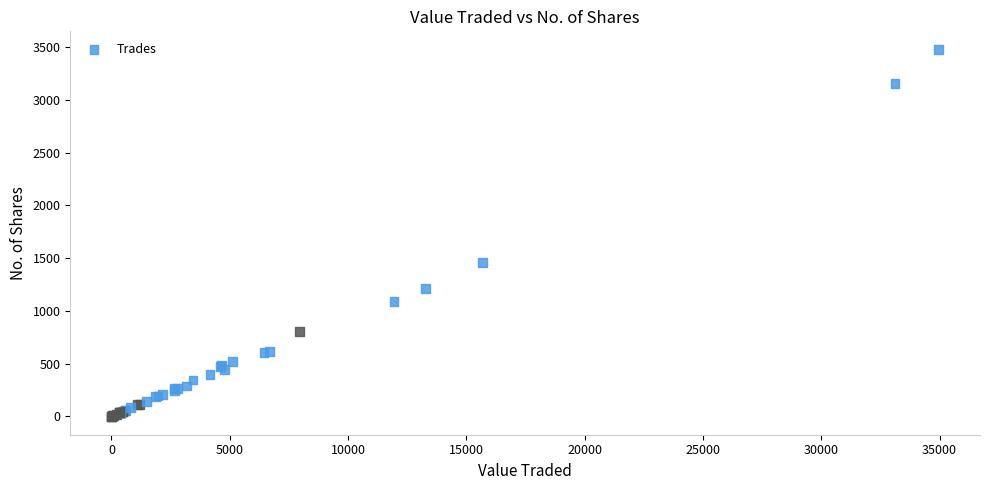

What Y value in the scatter plot is closest to 1739?

1458